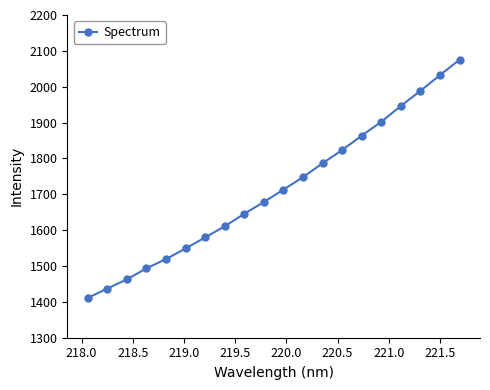

True or false: the data has more than 0 interior local peaks.

False